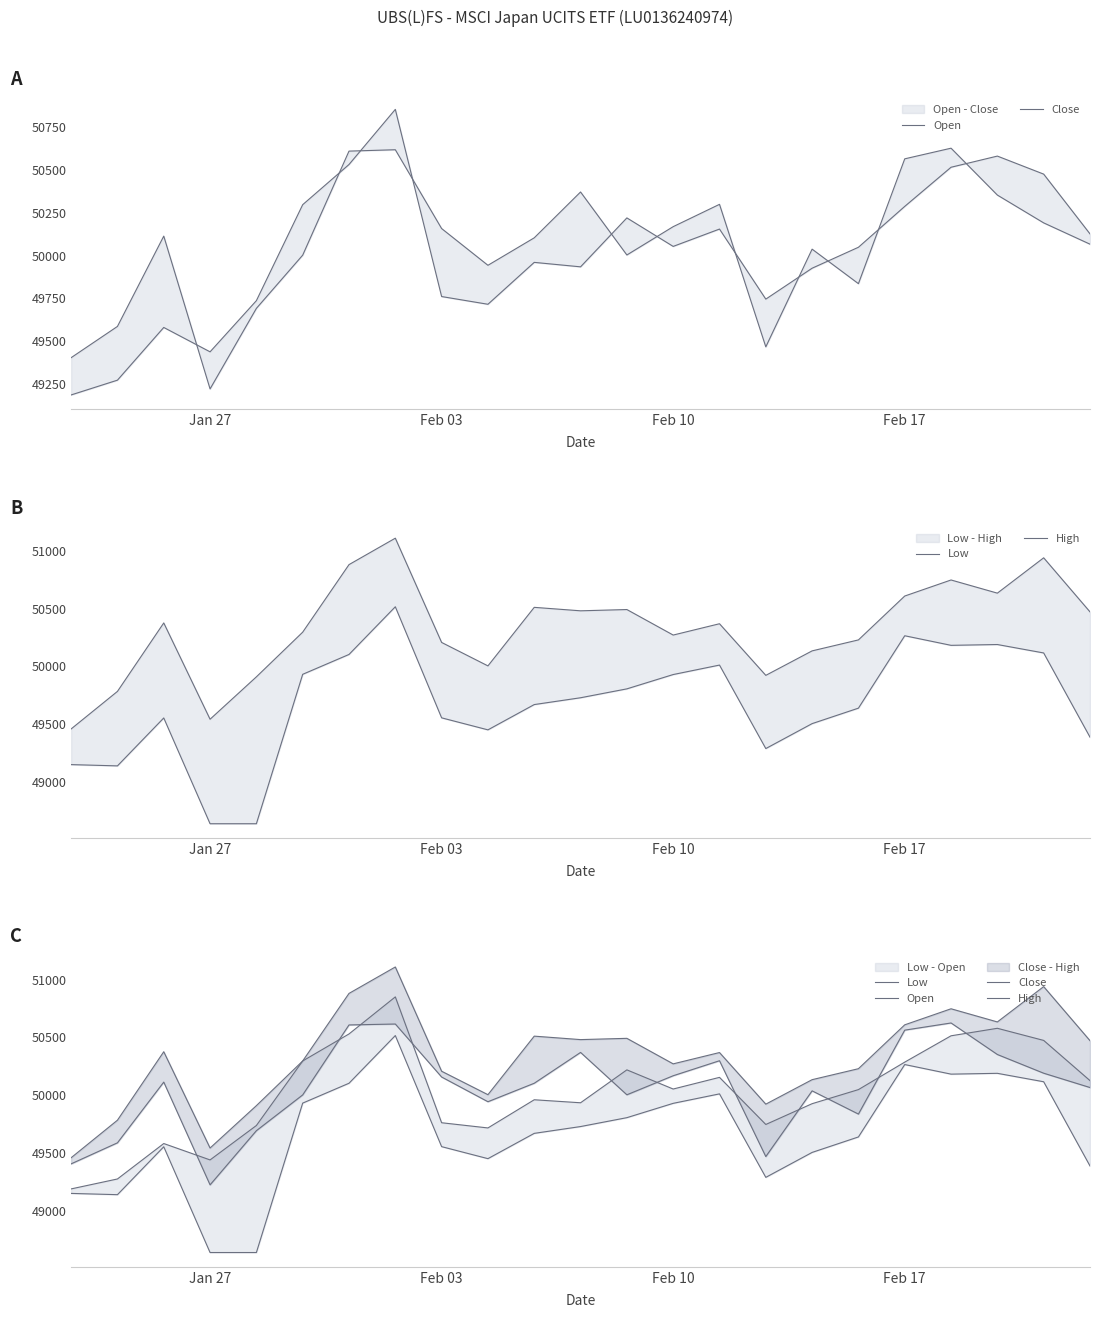

Reading right to left, list all the values displayed in this chart.

Open: 50126	50474	50579	50514	50286	50048	49926	49746	50154	50053	50219	49934	49960	49716	49761	50851	50530	50296	49737	49439	49581	49274	49188
Close: 50066	50190	50352	50625	50563	49836	50037	49468	50298	50168	50003	50370	50103	49943	50157	50616	50608	50002	49692	49223	50113	49587	49405
Low: 49387	50116	50189	50182	50265	49638	49504	49288	50011	49929	49805	49728	49669	49450	49554	50516	50103	49931	48637	48637	49553	49138	49149
High: 50472	50940	50634	50748	50609	50229	50134	49922	50369	50271	50492	50481	50511	50004	50207	51110	50881	50296	49909	49542	50376	49783	49458